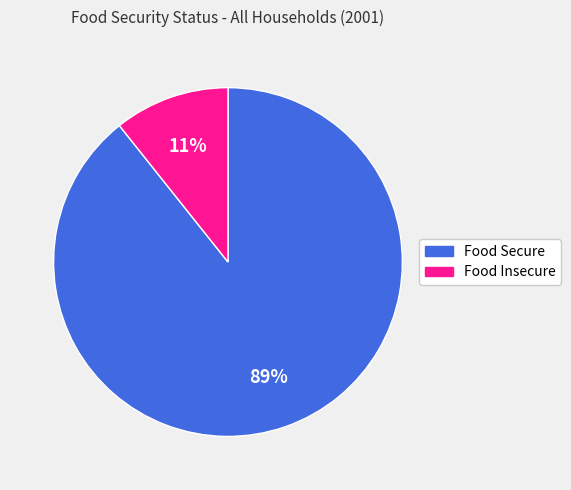

Combined, do Food Insecure and Food Secure account for over 50%?

Yes